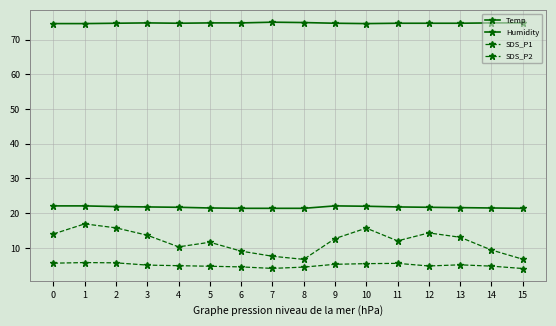

Is this an area chart (filled region under the line)?

No